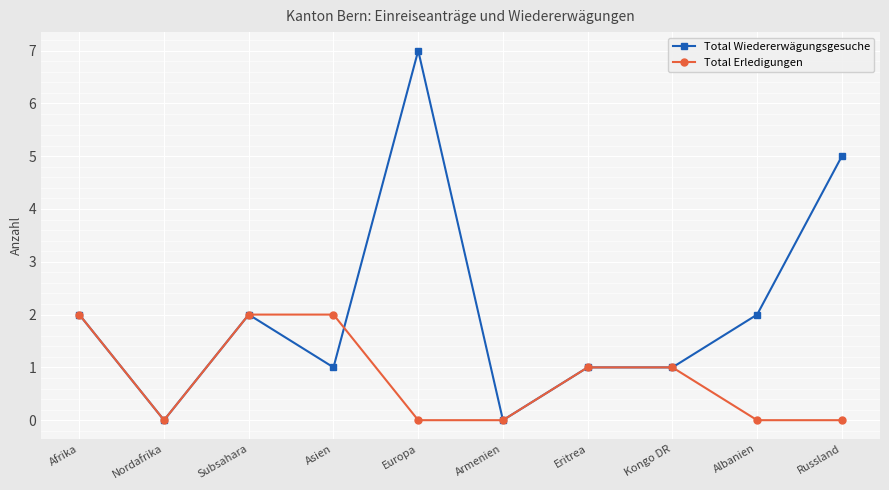

True or false: Total Wiedererwägungsgesuche and Total Erledigungen cross at least once.

True